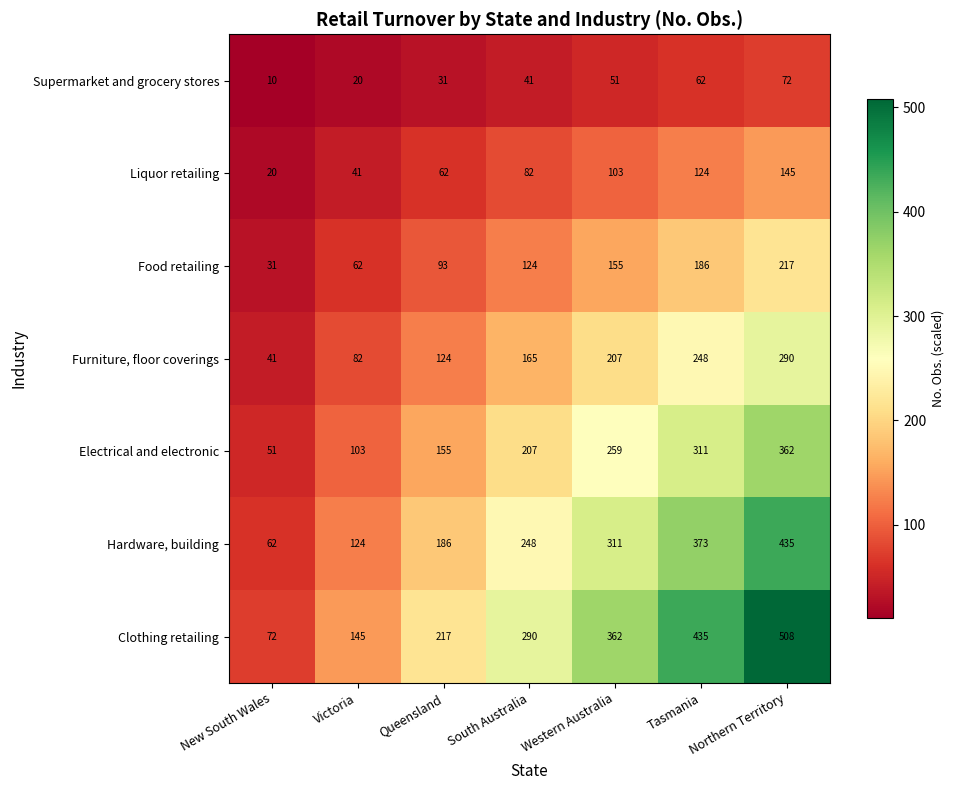

At how many categories does at least one series exceed 344?

3